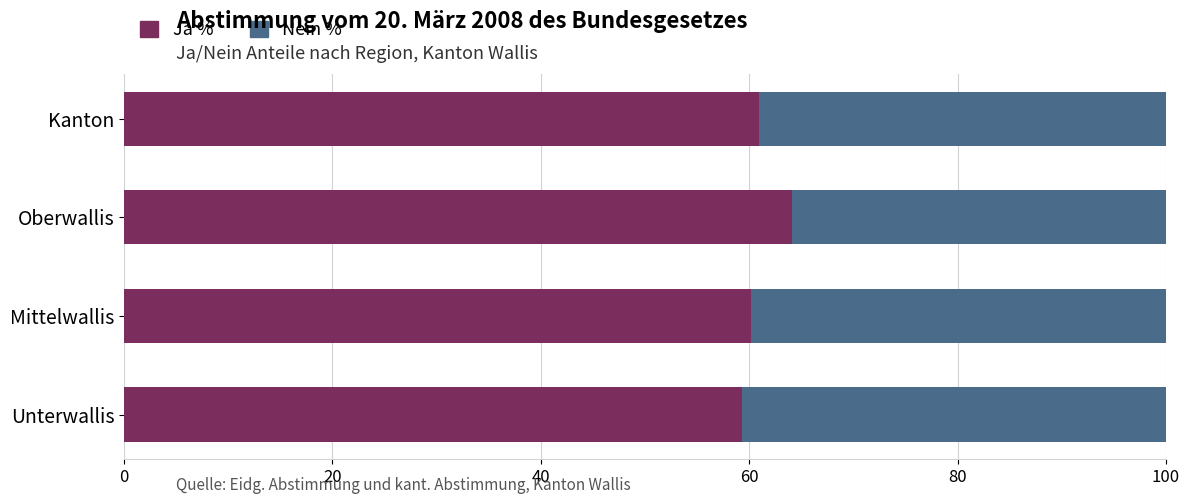

What is the total value across all series at Mittelwallis?

100.0